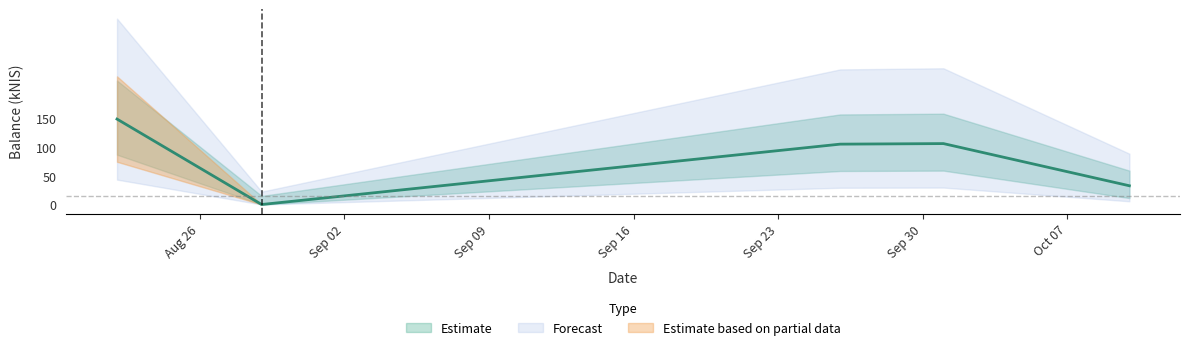

List the labels in order of value, largest first.

2024-08-22, 2024-10-01, 2024-09-26, 2024-10-10, 2024-08-29